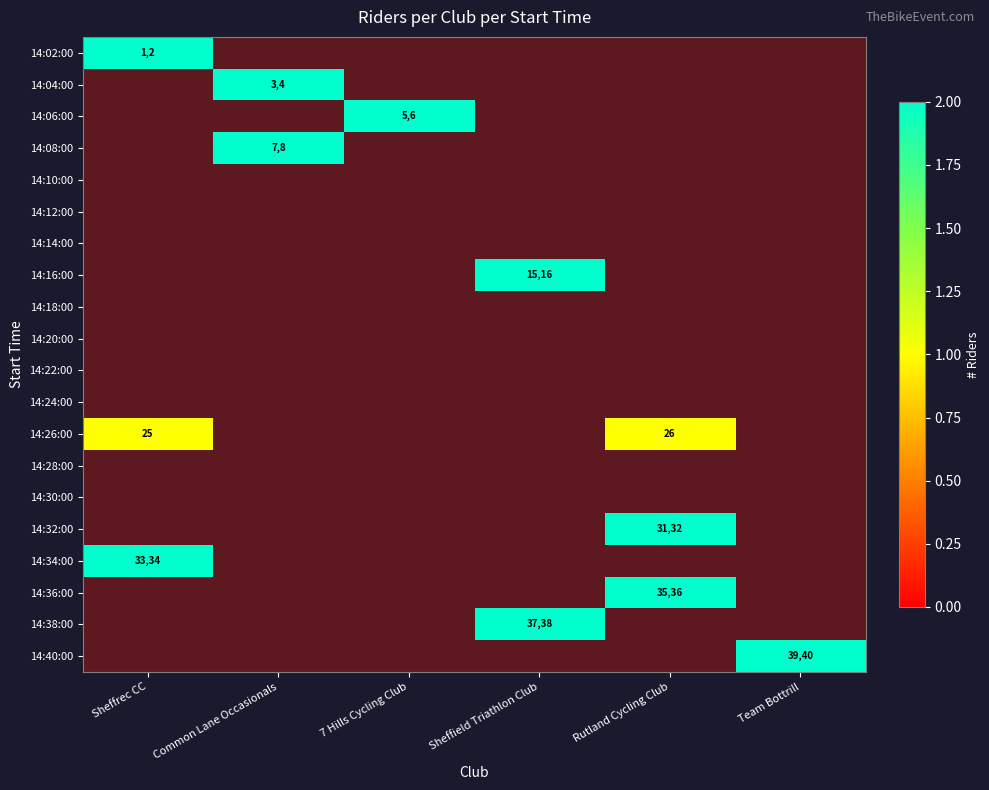

Count the number of data series in this chart.

20